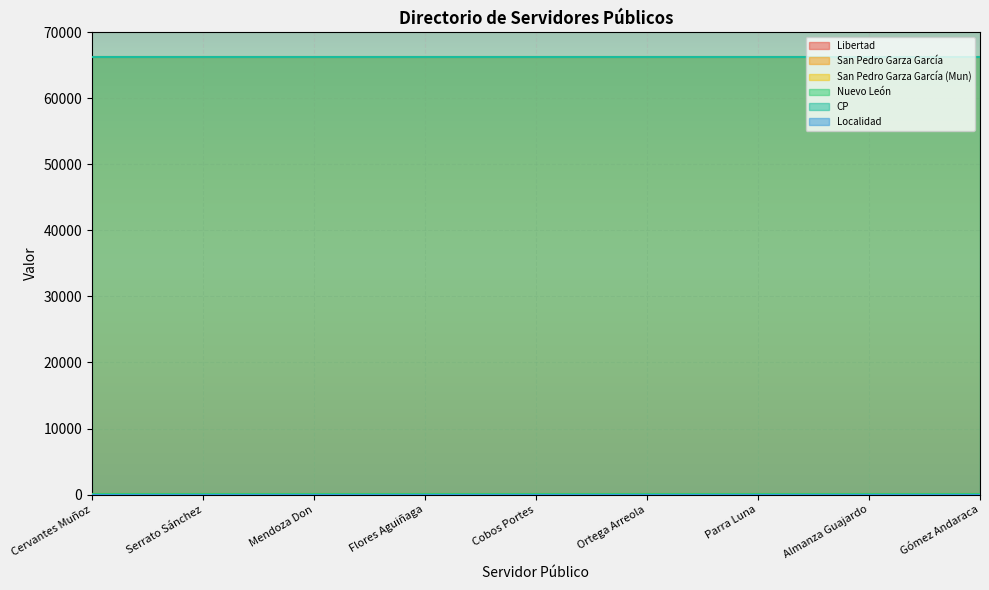

Reading left to right, what are all the values shown in this chart?

Libertad: 101	101	101	101	101	101	101	101	101
San Pedro Garza García: 66200	66200	66200	66200	66200	66200	66200	66200	66200
San Pedro Garza García (Mun): 19	19	19	19	19	19	19	19	19
Nuevo León: 19	19	19	19	19	19	19	19	19
CP: 66200	66200	66200	66200	66200	66200	66200	66200	66200
Localidad: 1	1	1	1	1	1	1	1	1